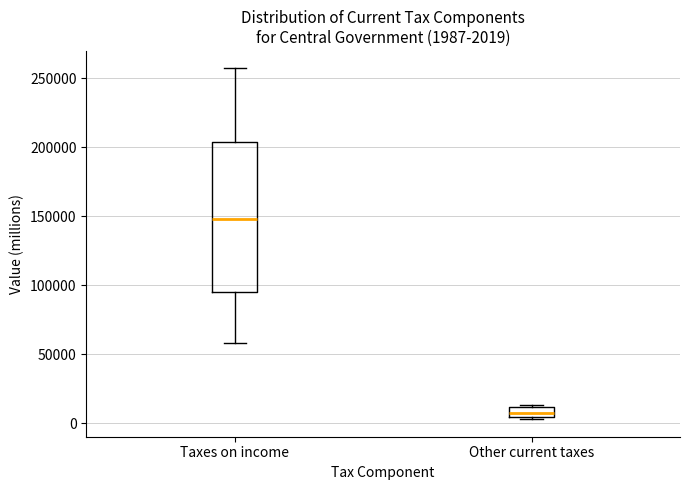

Which box's median line is the highest?

Taxes on income